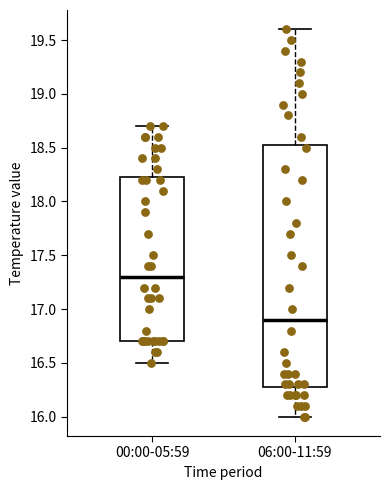

Reading left to right, transcribe this box plot: for each box, give where its median line is, the range the box spans, and where its two whiskers end, as read against the y-axis. The values are not printed on the chart, so give them approximately, as read against the axis.

00:00-05:59: median 17.30, box 16.70 to 18.25, whiskers 16.50 to 18.70
06:00-11:59: median 16.90, box 16.30 to 18.55, whiskers 16.00 to 19.60